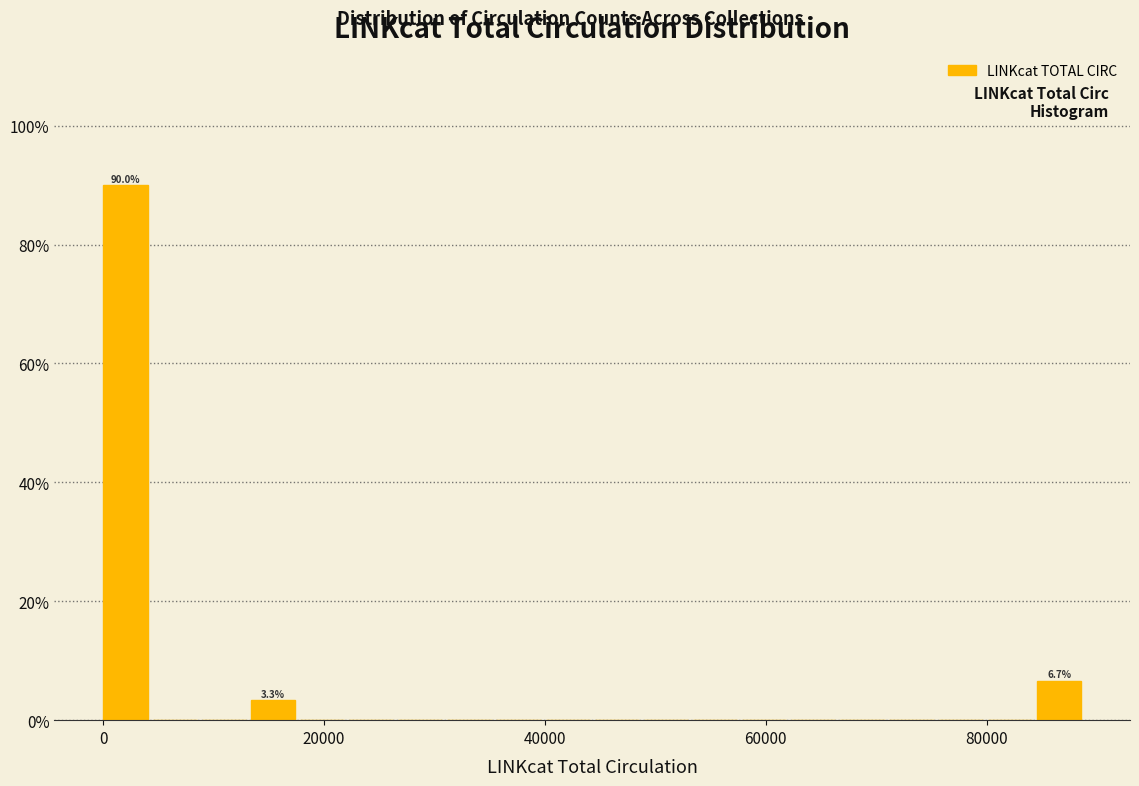

Read against the x-axis, roughly where is the centre of the tallest bar?

2000